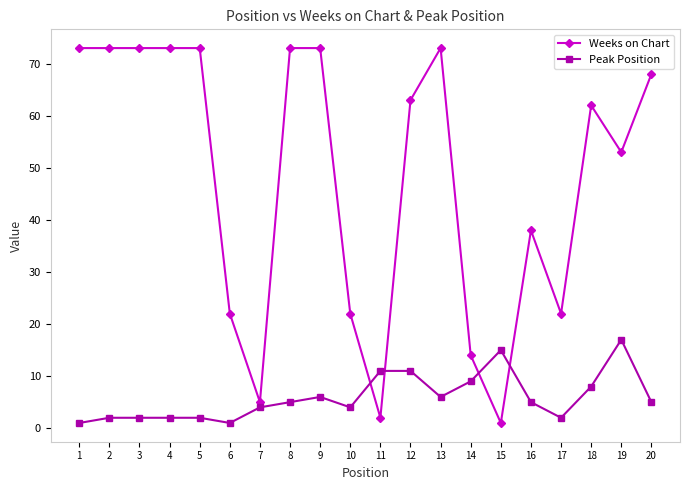

Reading right to left, extract all data points from this chart.

Weeks on Chart: 68	53	62	22	38	1	14	73	63	2	22	73	73	5	22	73	73	73	73	73
Peak Position: 5	17	8	2	5	15	9	6	11	11	4	6	5	4	1	2	2	2	2	1